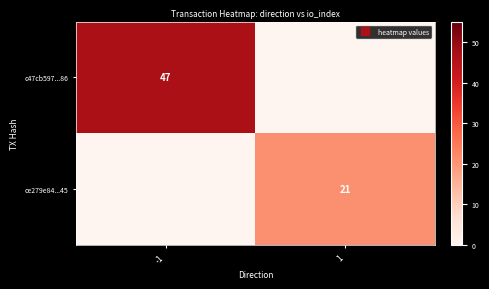

At which category does the chart reach its peak across all series?

-1